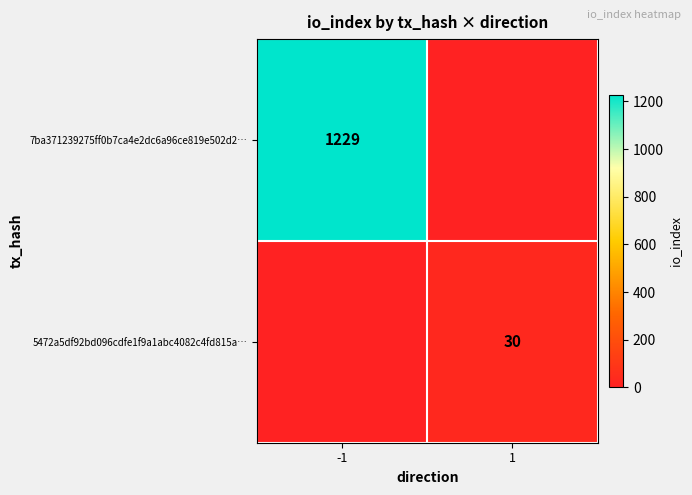

Which category has the highest value across all series?

-1